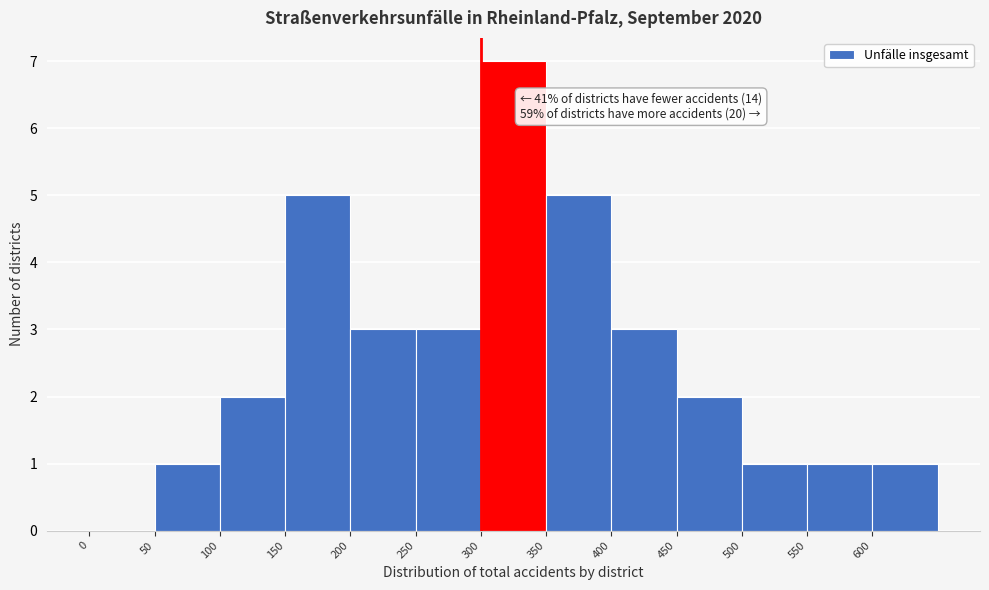

Which range on the x-axis has the tallest bar?

300 to 350